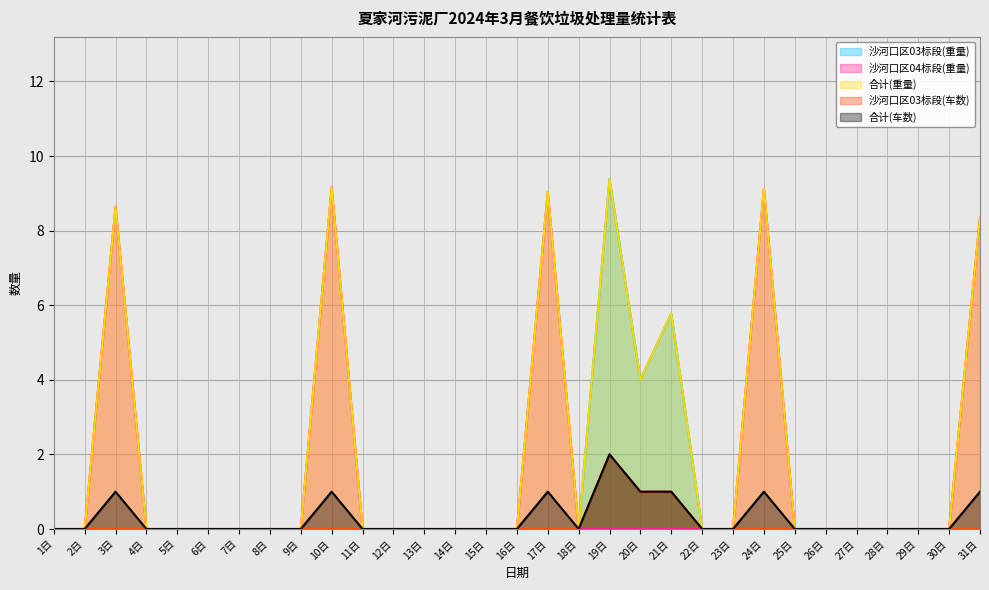

True or false: 合计(重量) and 沙河口区04标段(重量) intersect in this chart.

False